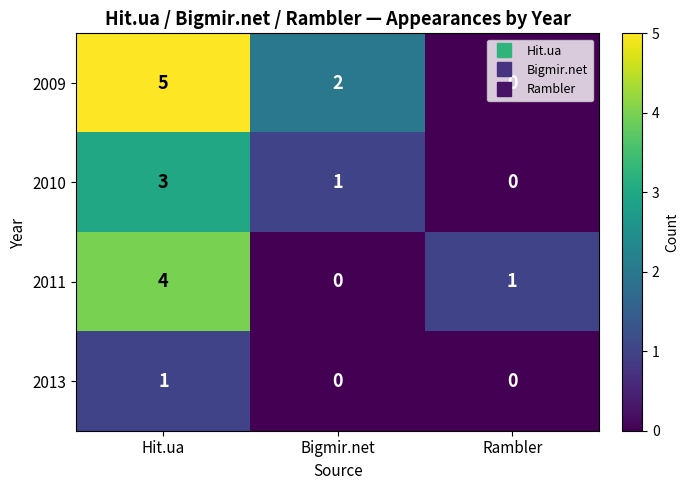

Count the number of data series in this chart.

4